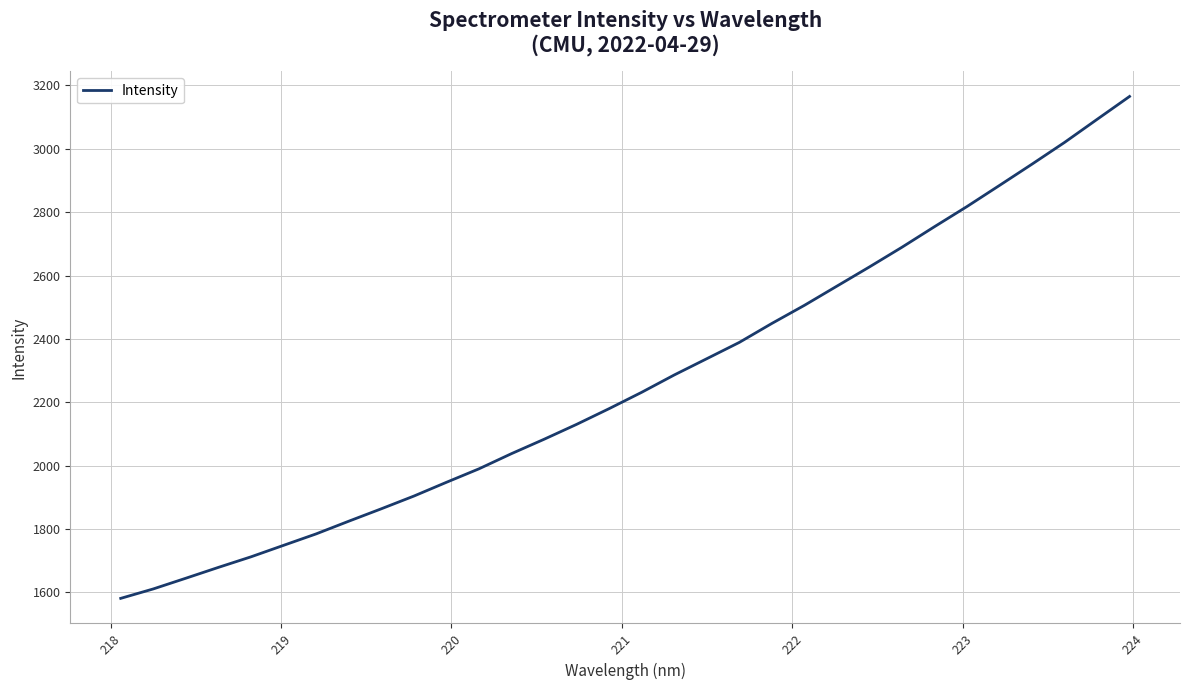

What is the greatest value displayed?

3165.2